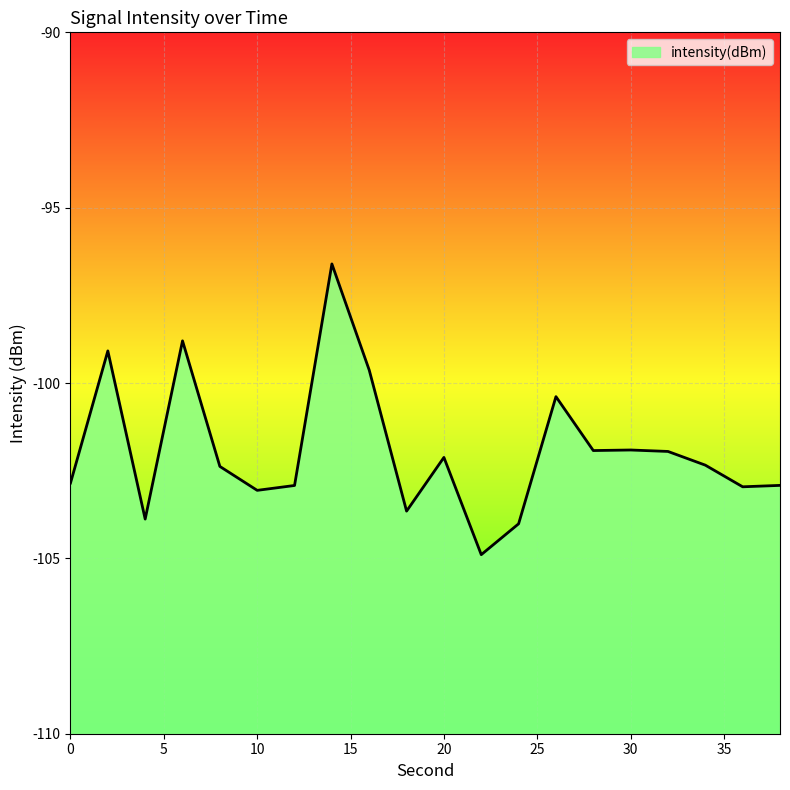

Does the chart display data point markers on the line(s)?

No